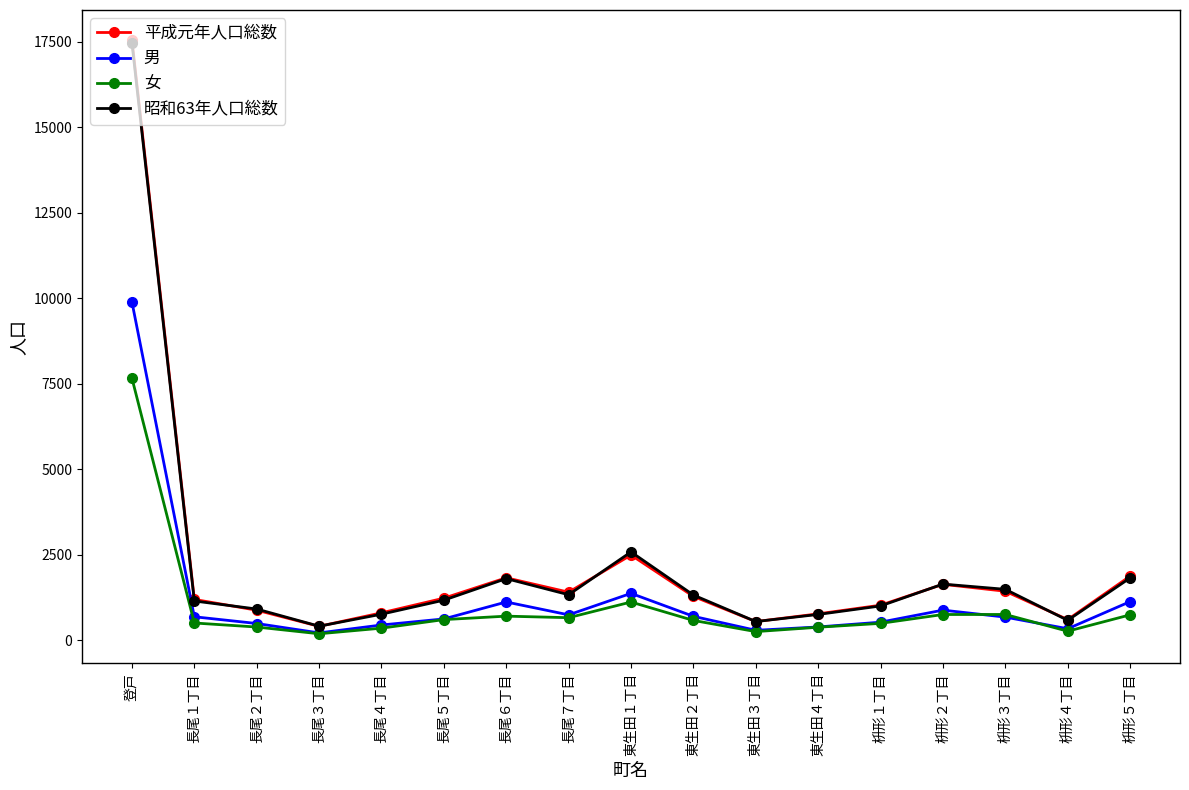

Where is the first local minimum for 平成元年人口総数?

長尾３丁目